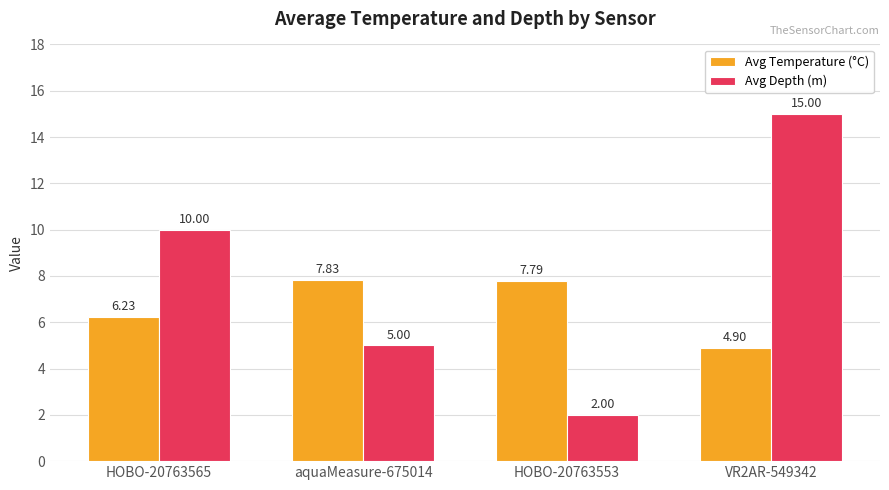

Which category has the lowest value in the Avg Depth (m) series?

HOBO-20763553